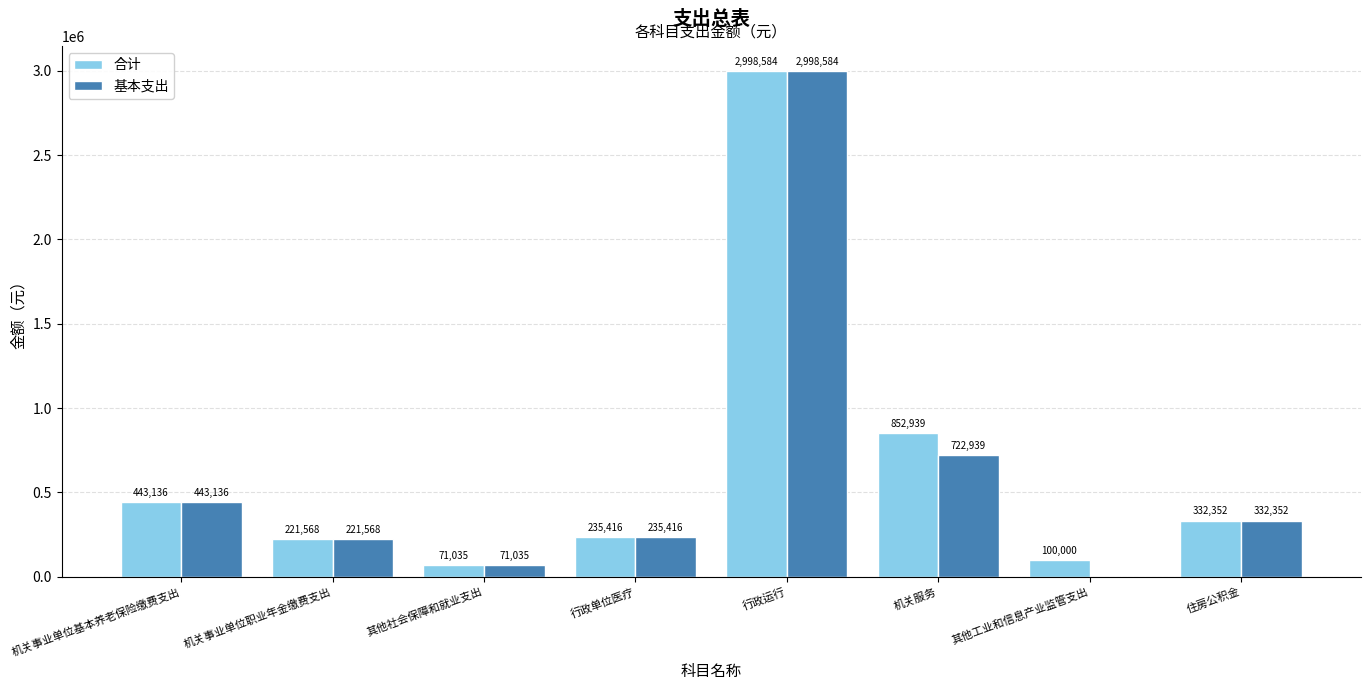

What is the sum of the 合计 values at 机关事业单位基本养老保险缴费支出 and 行政单位医疗?

678552.0